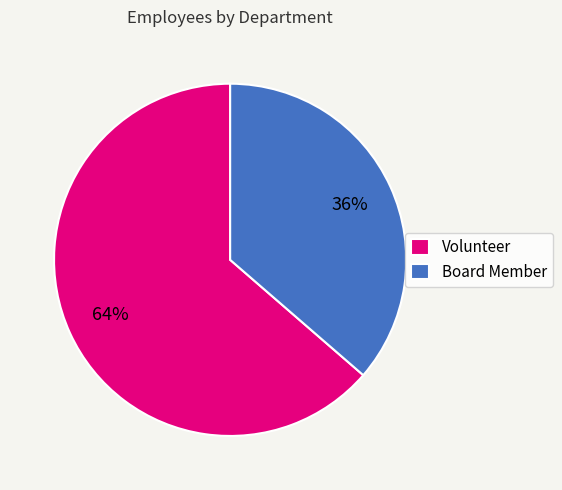

Which slice is the largest?

Volunteer